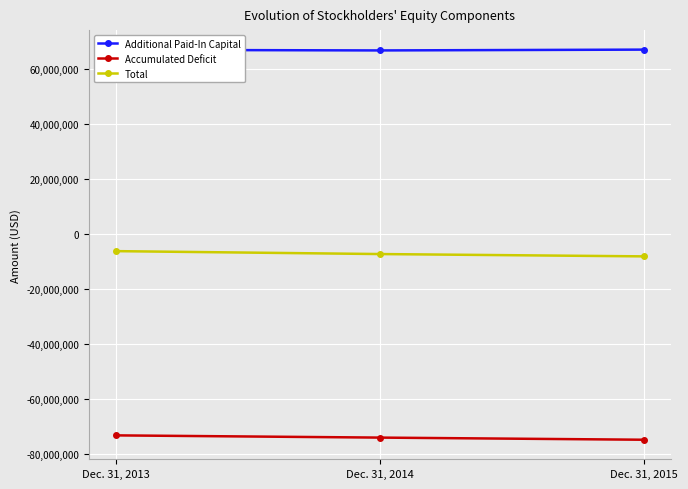

What is the total value across all series at Dec. 31, 2014?

-14760497